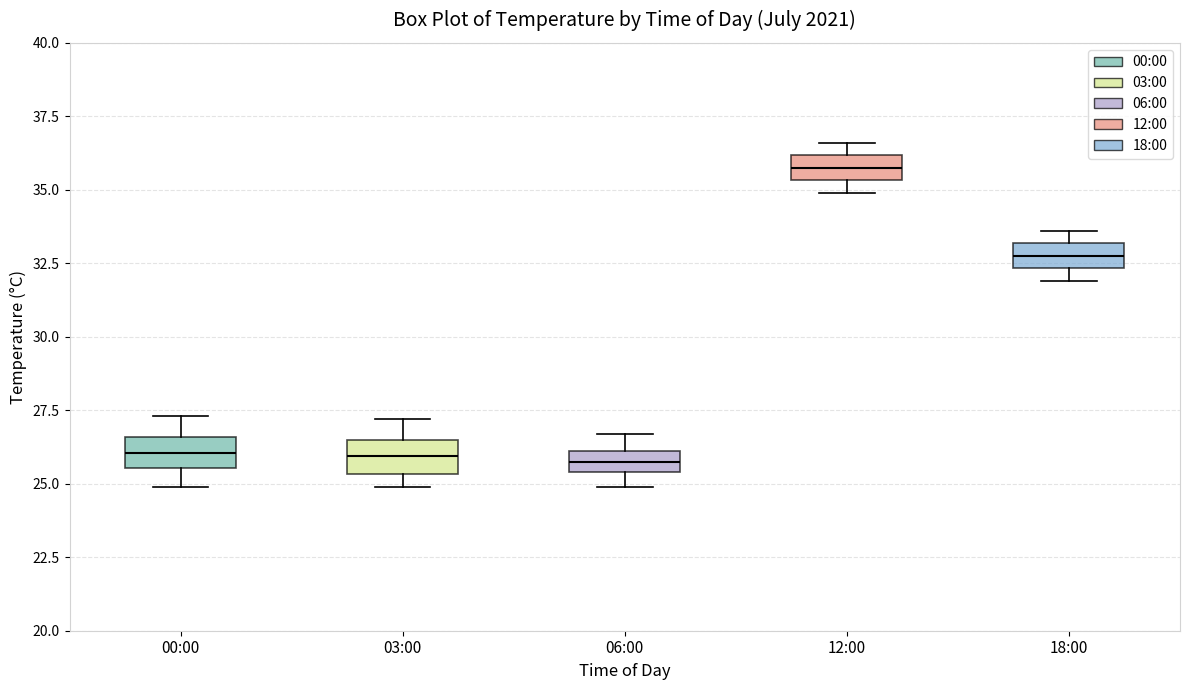

Where is the upper edge of the box for 00:00 on the y-axis? The values are not printed on the chart, so give them approximately, as read against the axis.

26.5